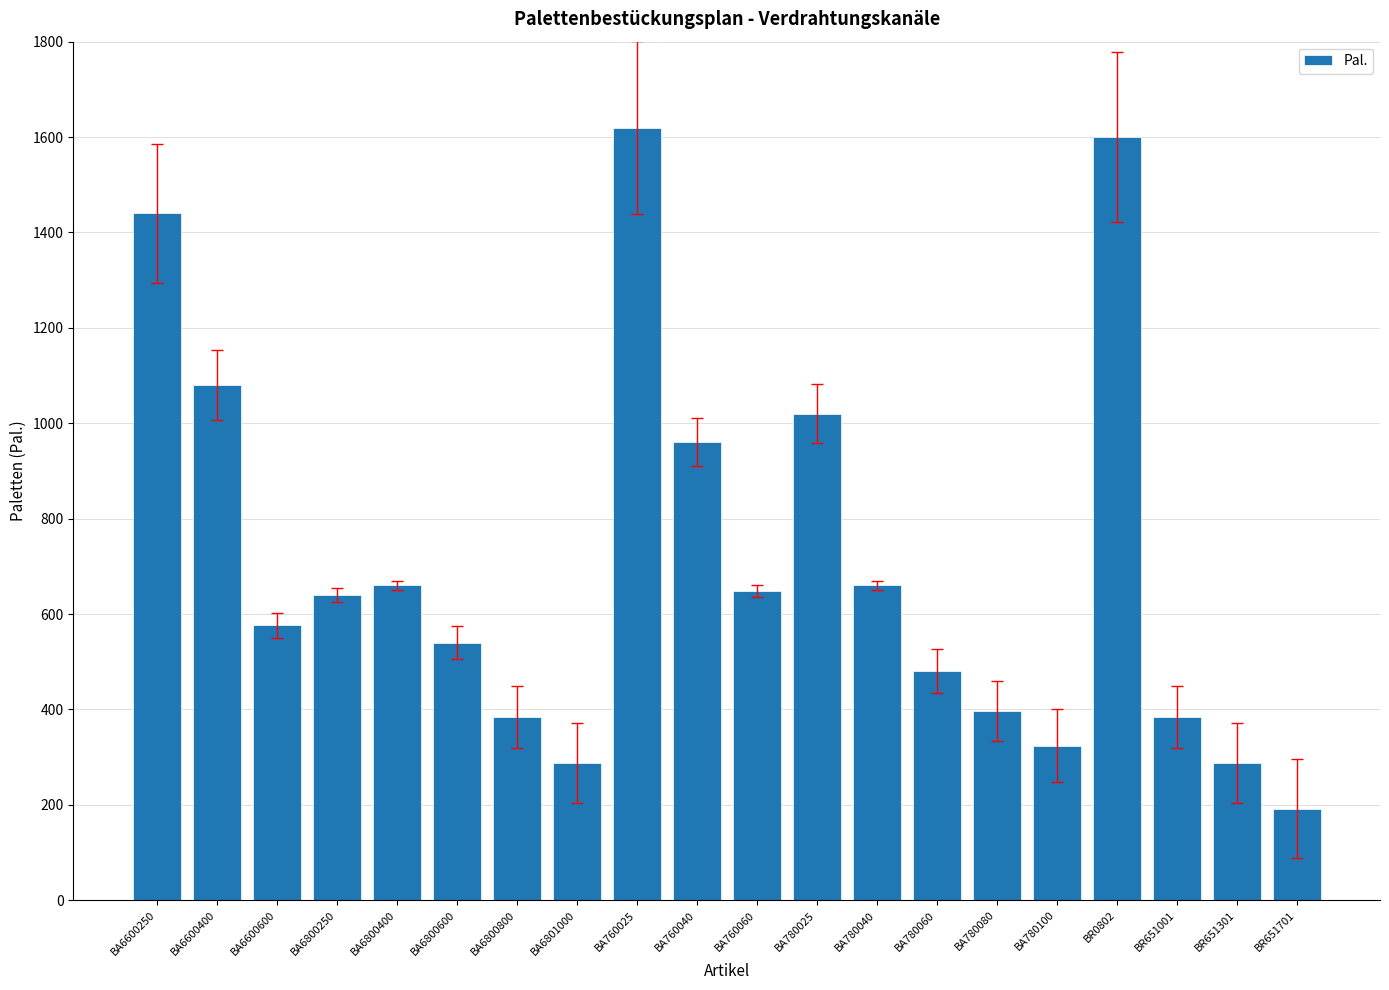

Does the chart contain any negative values?

No